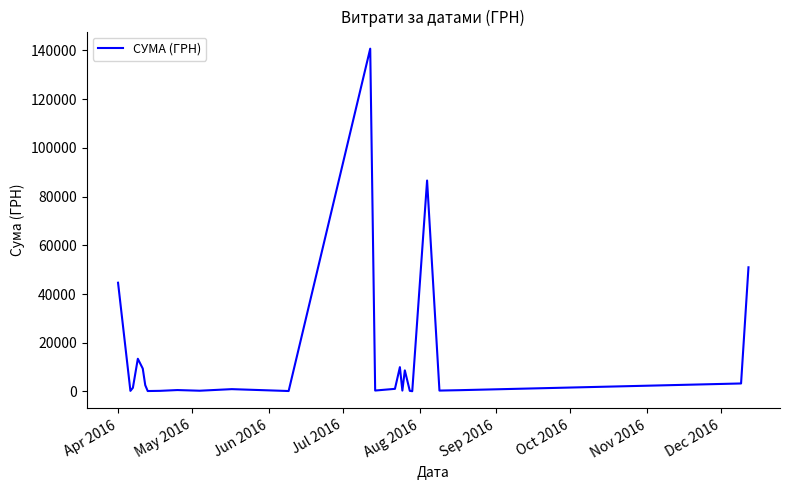

What is the greatest value displayed?

140706.2